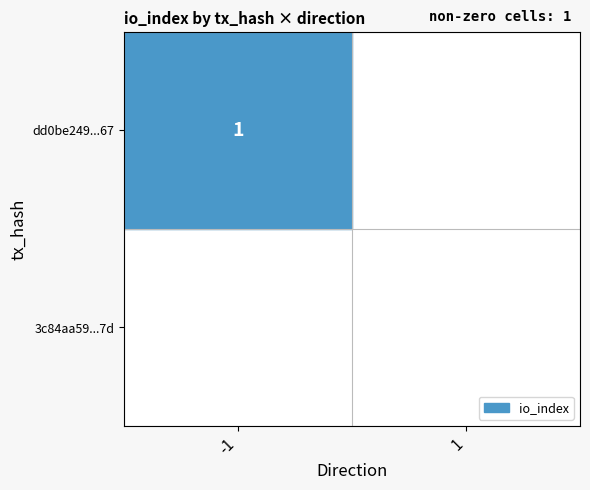

Between -1 and 1, which series saw the biggest shift?

dd0be249f80aa0d86a809c39a01c1745aa7ed67